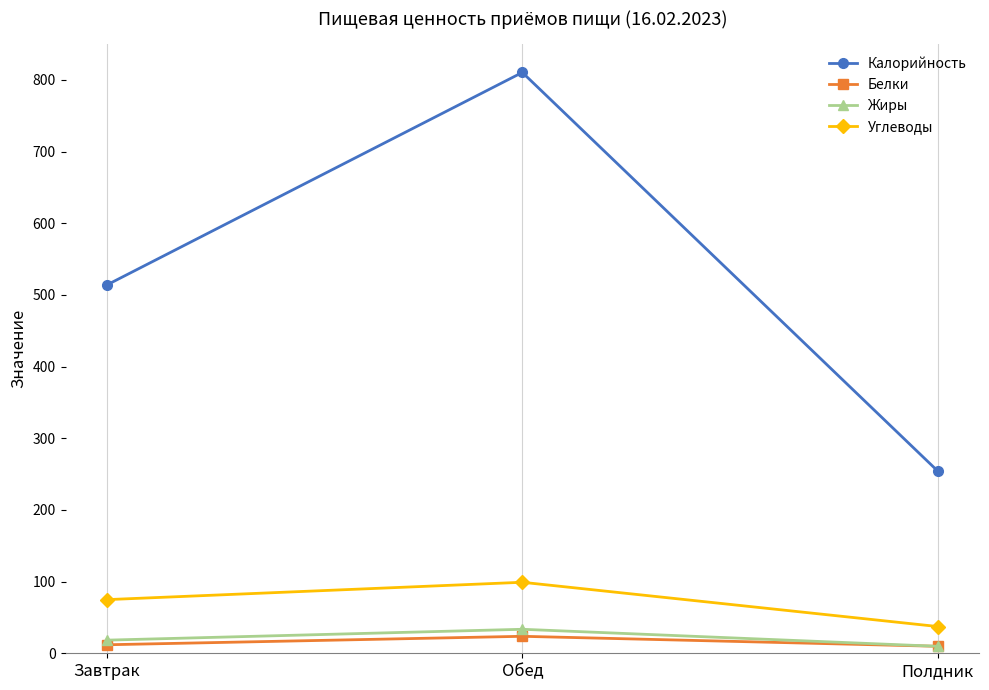

At Обед, list the series in order from largest to smallest.

Калорийность, Углеводы, Жиры, Белки